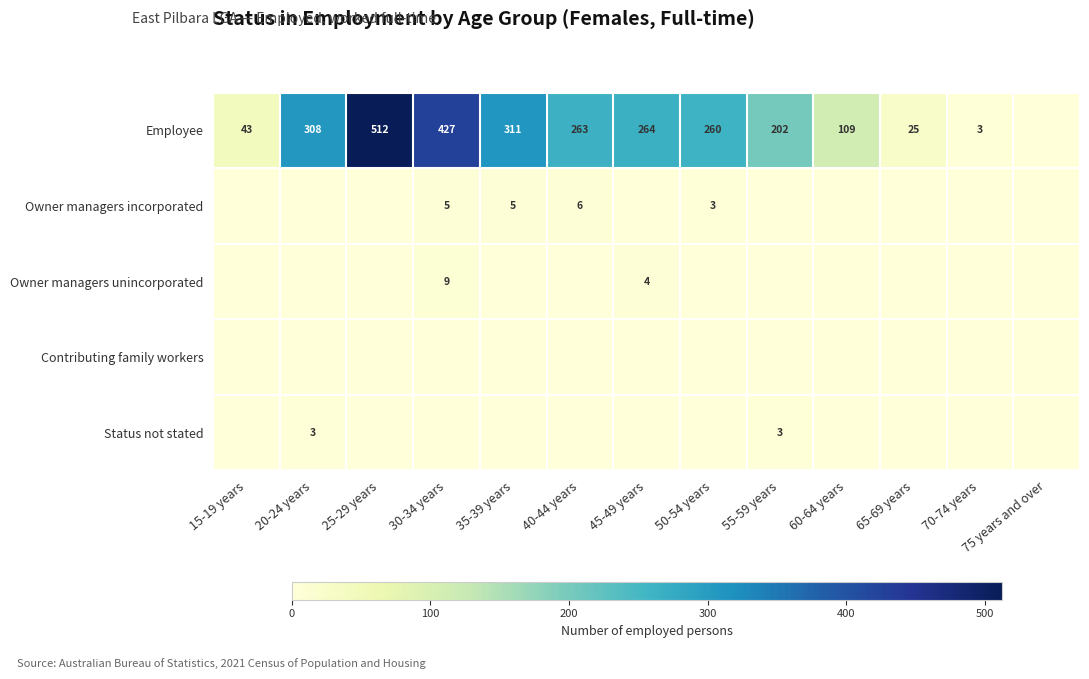

What is the sum of the Employee values at 15-19 years and 50-54 years?

303